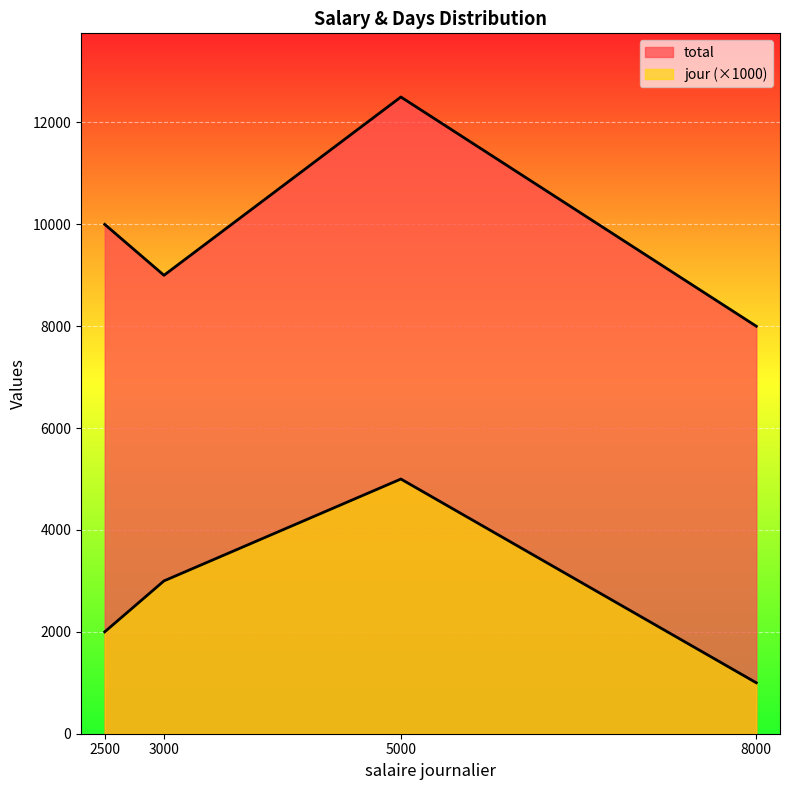

True or false: jour has a value of 1015 at 2500.

False